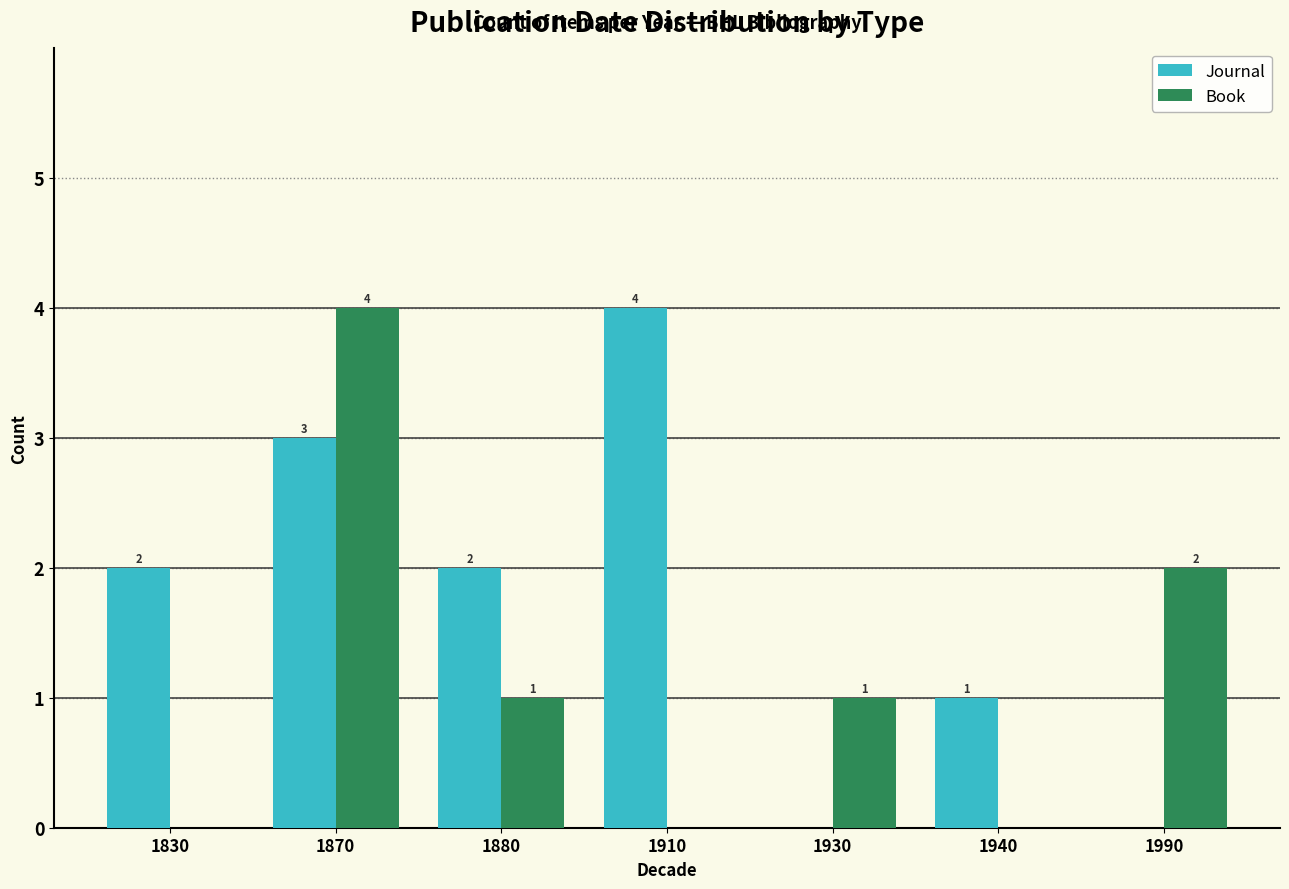

True or false: Journal has a value of 3 at 1830.

False